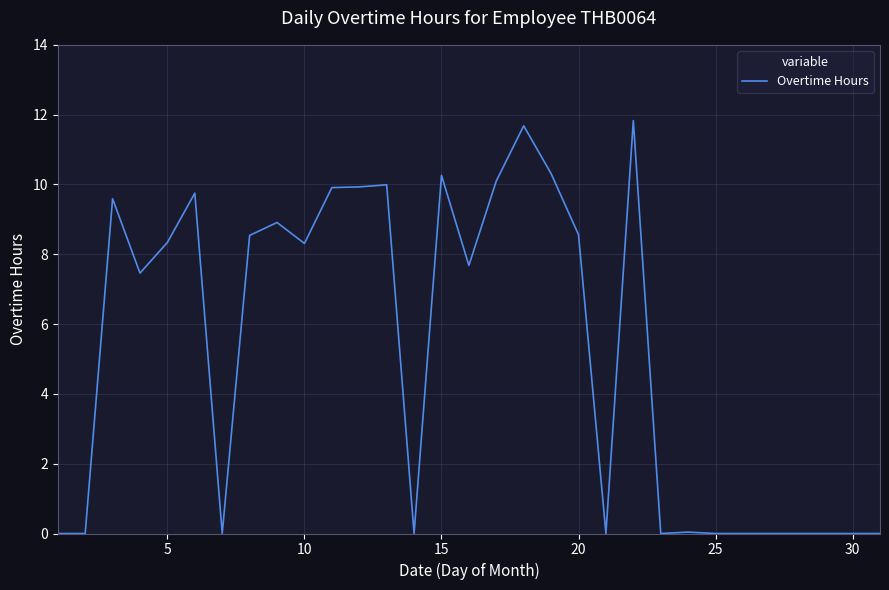

What is the maximum value shown in the chart?

11.8